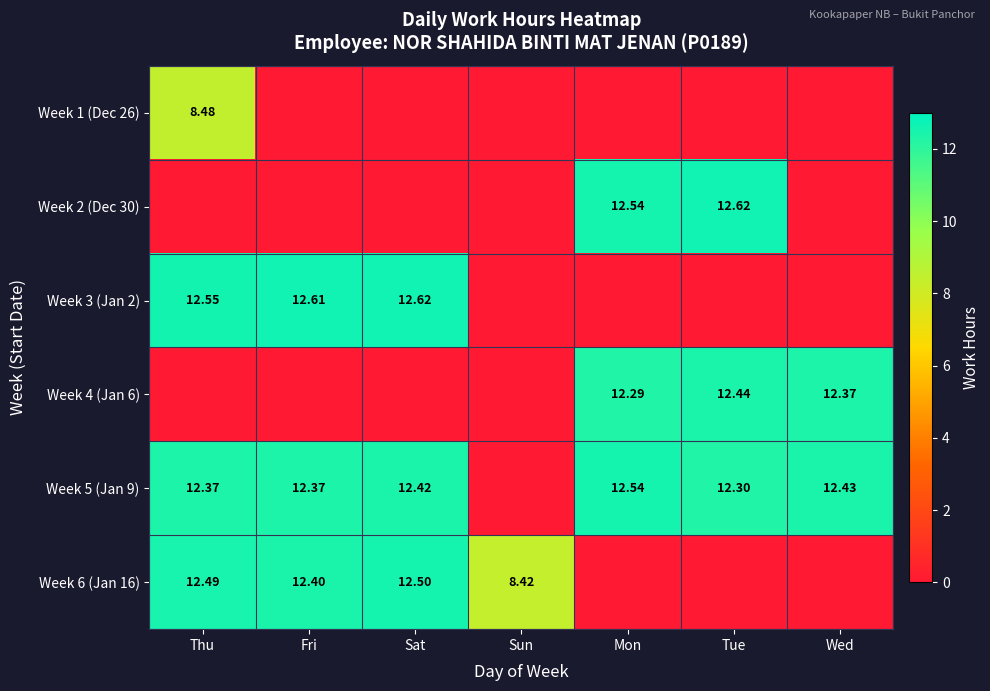

What is the difference between the maximum and second lowest values in the Week 5 (Jan 9) series?

0.2